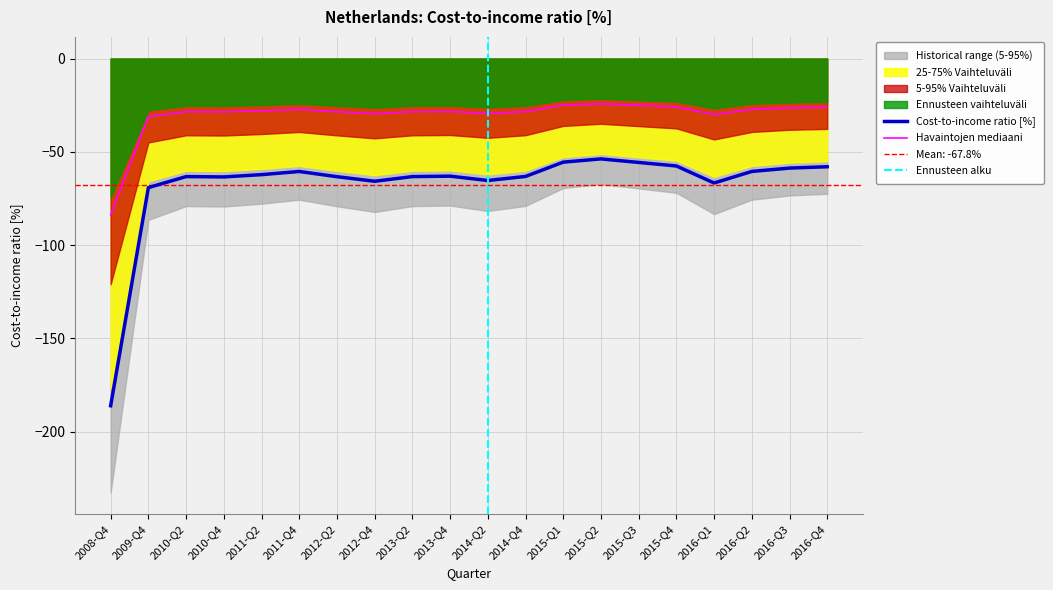

The chart shows a value of -57.6 at 2015-Q4. True or false?

True